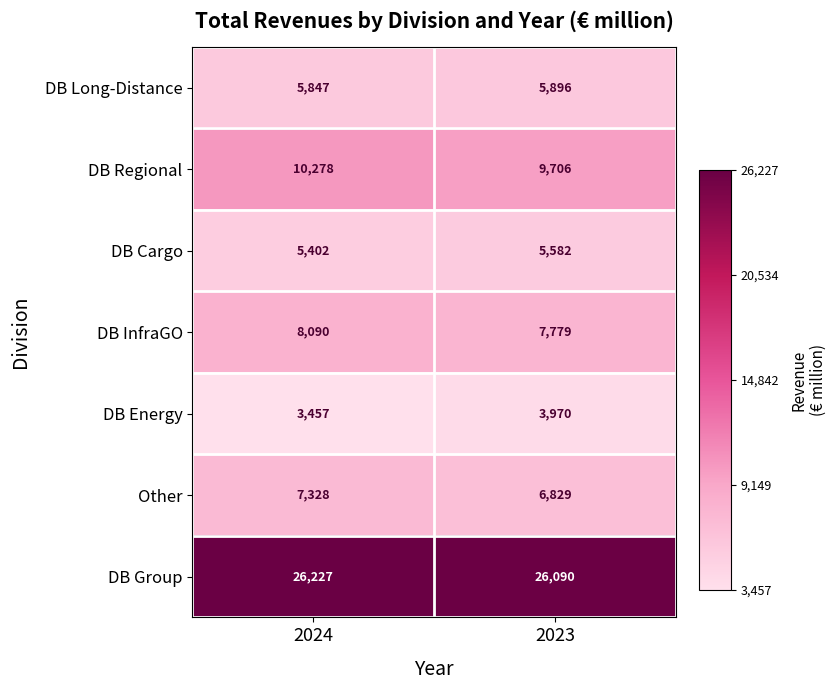

Which label corresponds to the smallest value in the chart?

2024